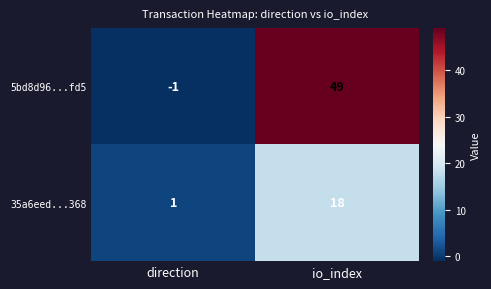

Reading left to right, transcribe all the data shown in this chart.

5bd8d96...fd5: direction=-1	io_index=49
35a6eed...368: direction=1	io_index=18